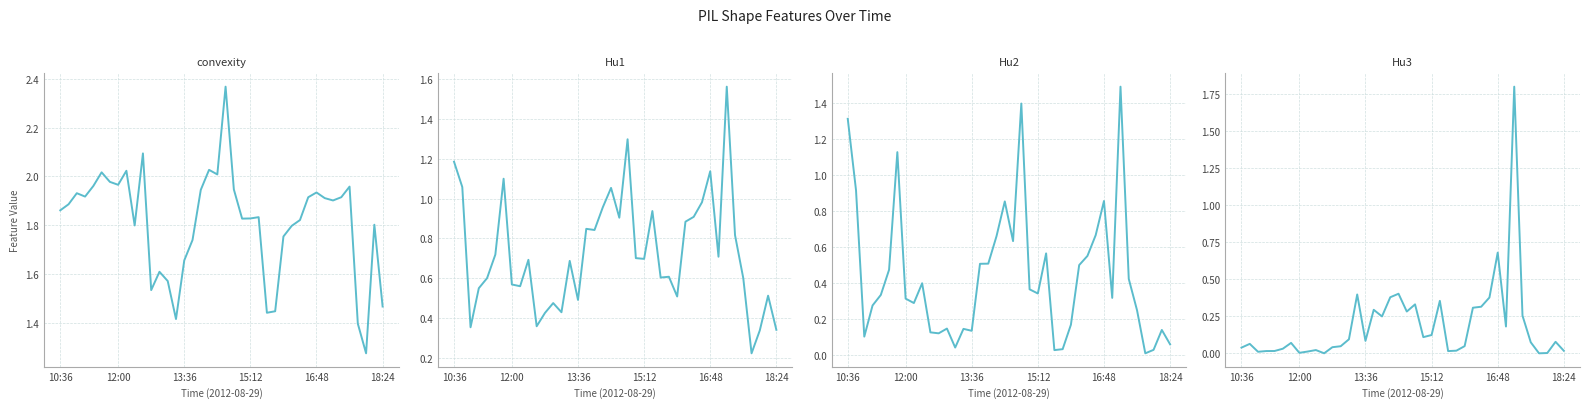

Does the chart display data point markers on the line(s)?

No